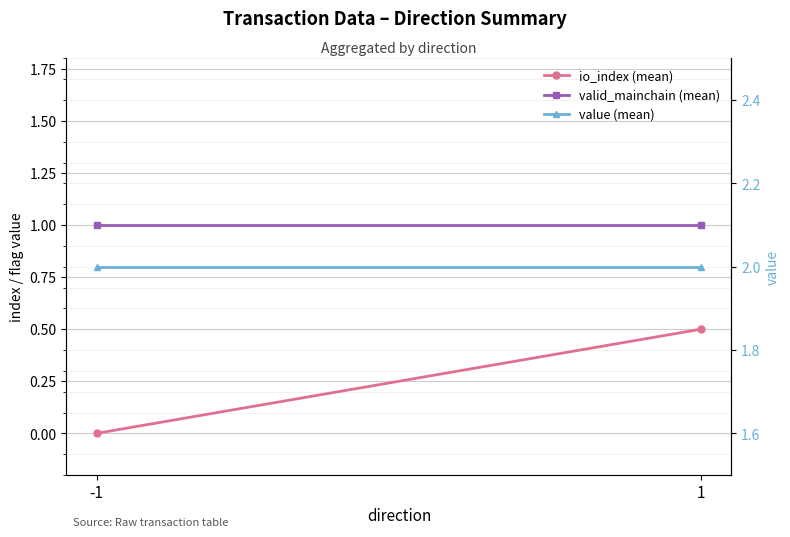

Reading left to right, extract all data points from this chart.

io_index (mean): -1=0.0	1=0.5
valid_mainchain (mean): -1=1.0	1=1.0
value (mean): -1=2.0	1=2.0